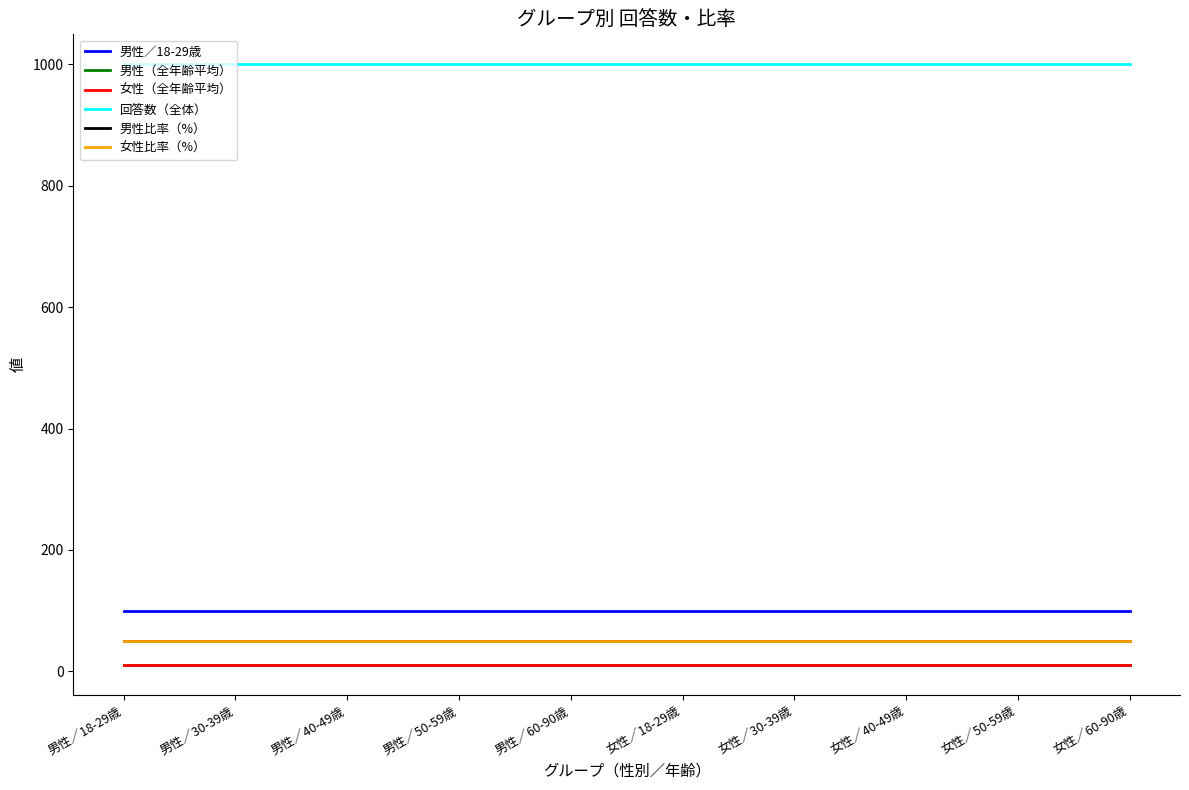

Does the chart have visible grid lines?

No